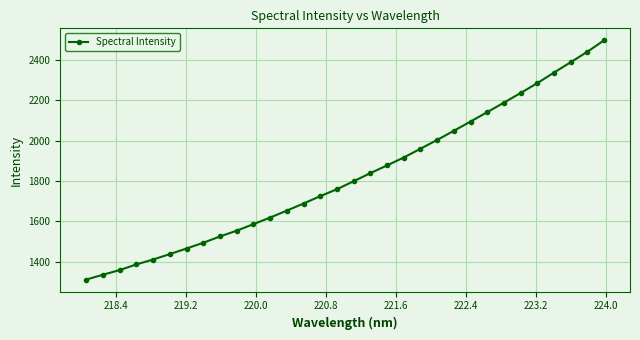

Does the chart have visible grid lines?

Yes